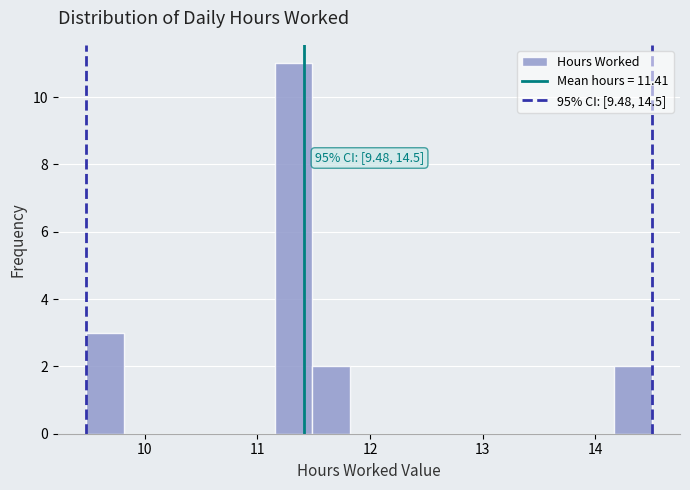

Around what value on the x-axis is the tallest bar? Give the approximate position of its centre, as read against the axis.

11.3